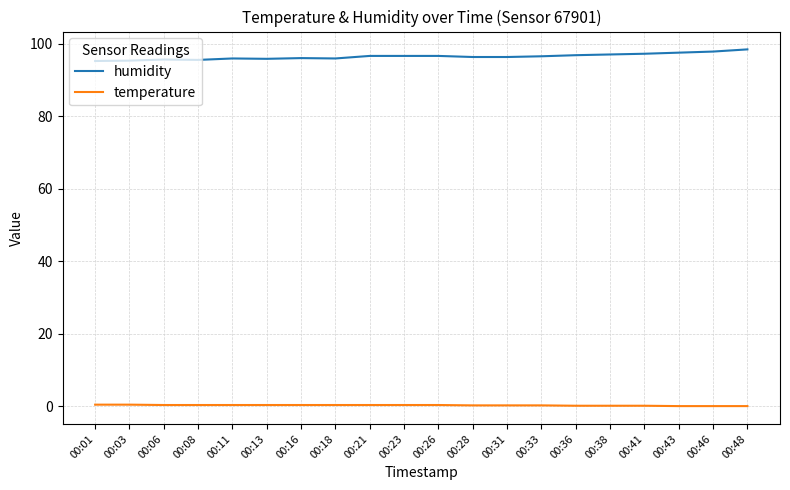

Rank the series by their average value, from highest to lowest.

humidity, temperature